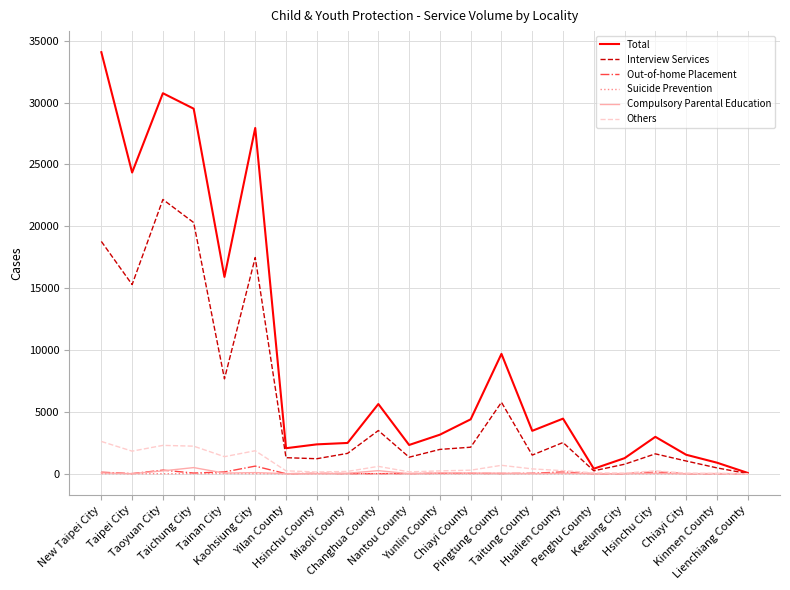

What position from the right is Penghu County?

6